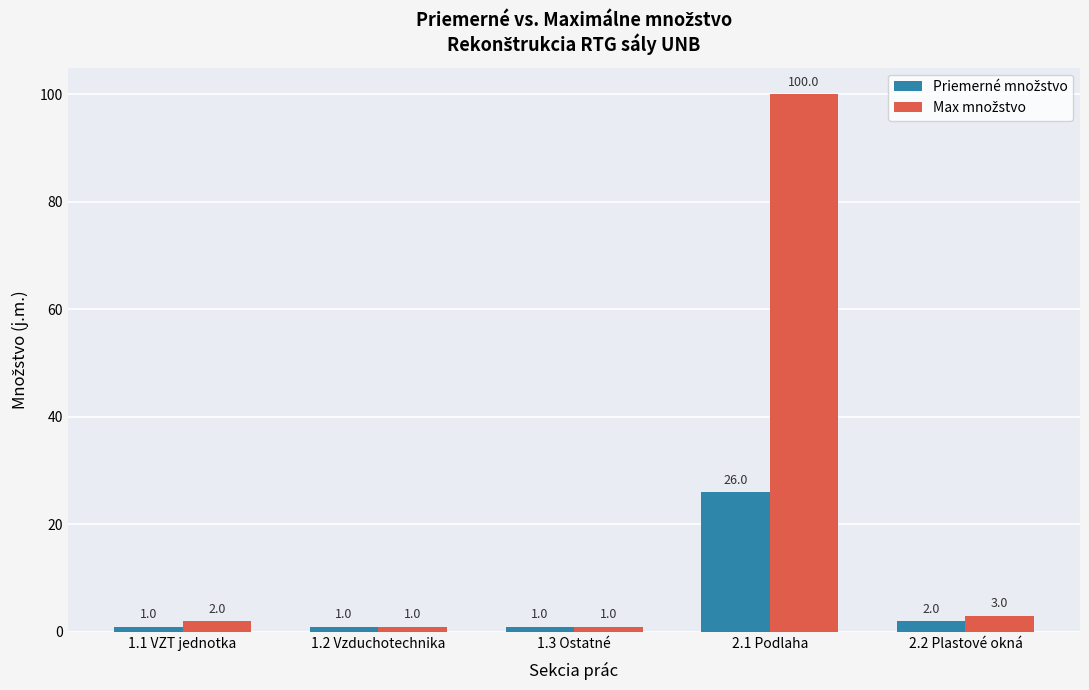

Are the bars horizontal?

No